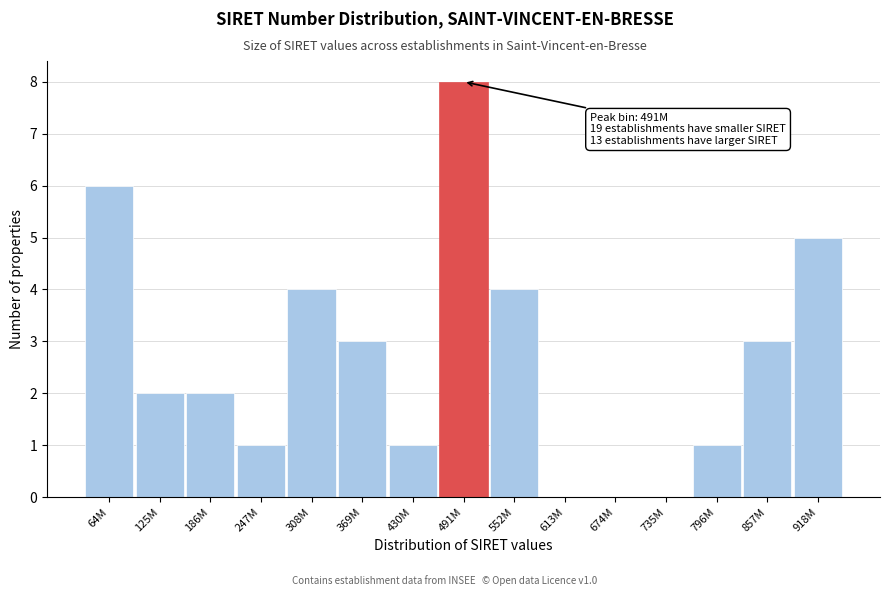

Reading left to right, extract all data points from this chart.

64M=6	125M=2	186M=2	247M=1	308M=4	369M=3	430M=1	491M=8	552M=4	613M=0	674M=0	735M=0	796M=1	857M=3	918M=5